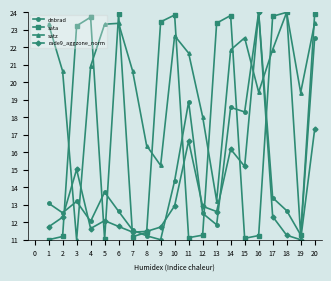

After their last crossing, which series has the higher values: satz or dnbrad?

satz